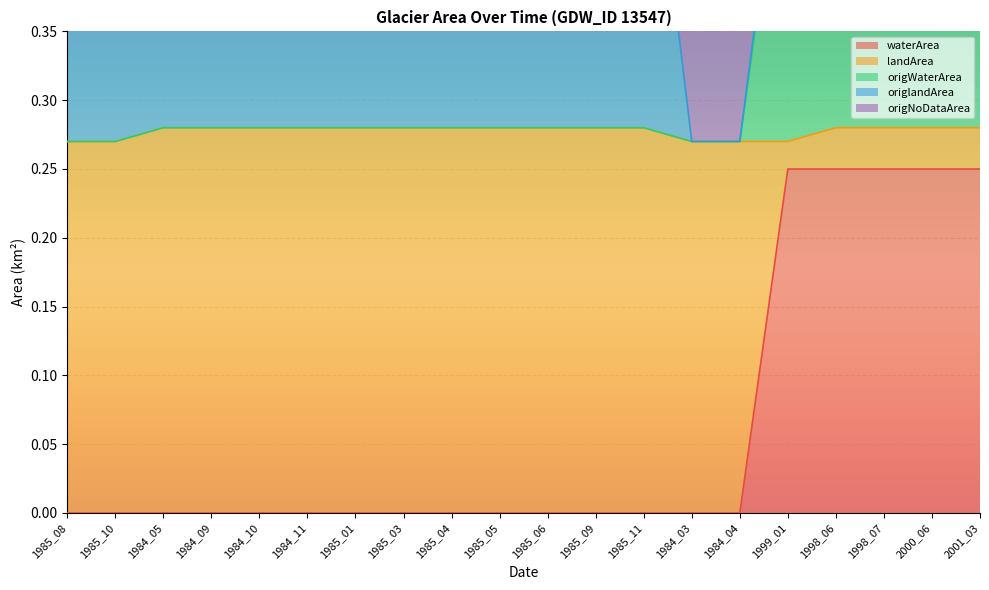

What is the label of the 19th point from the left?

2000_06